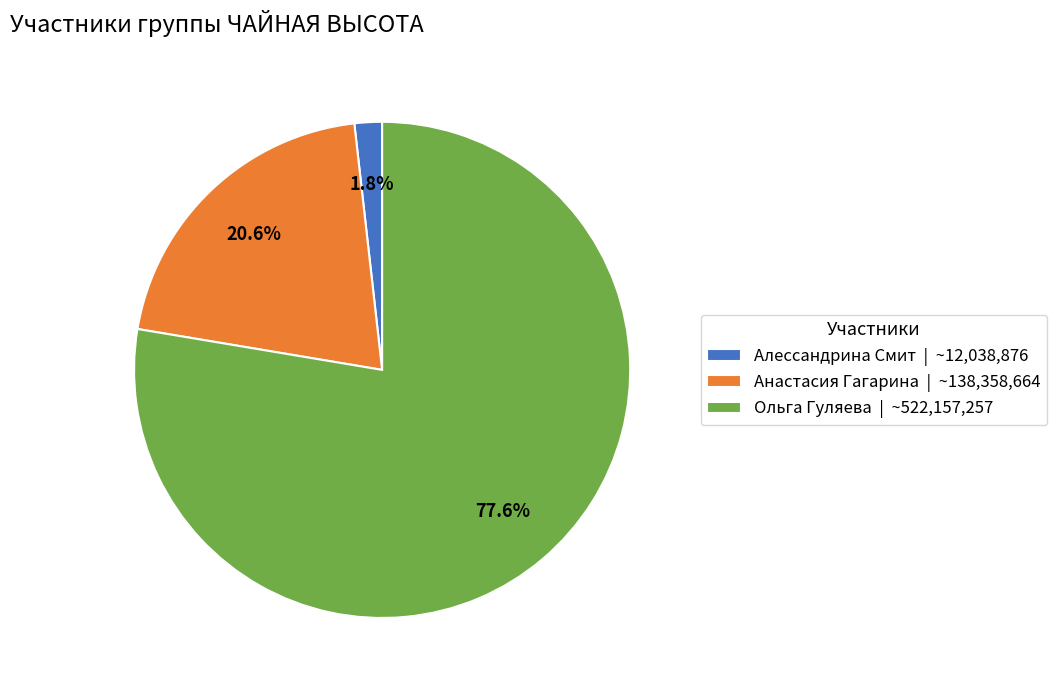

How much of the chart is everything except Ольга Гуляева?

22.4%